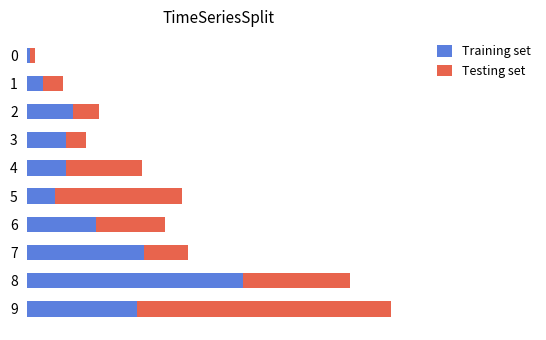

Reading right to left, extract all data points from this chart.

Training set: 43	85	46	27	11	15	15	18	6	1
Testing set: 100	42	17	27	50	30	8	10	8	2